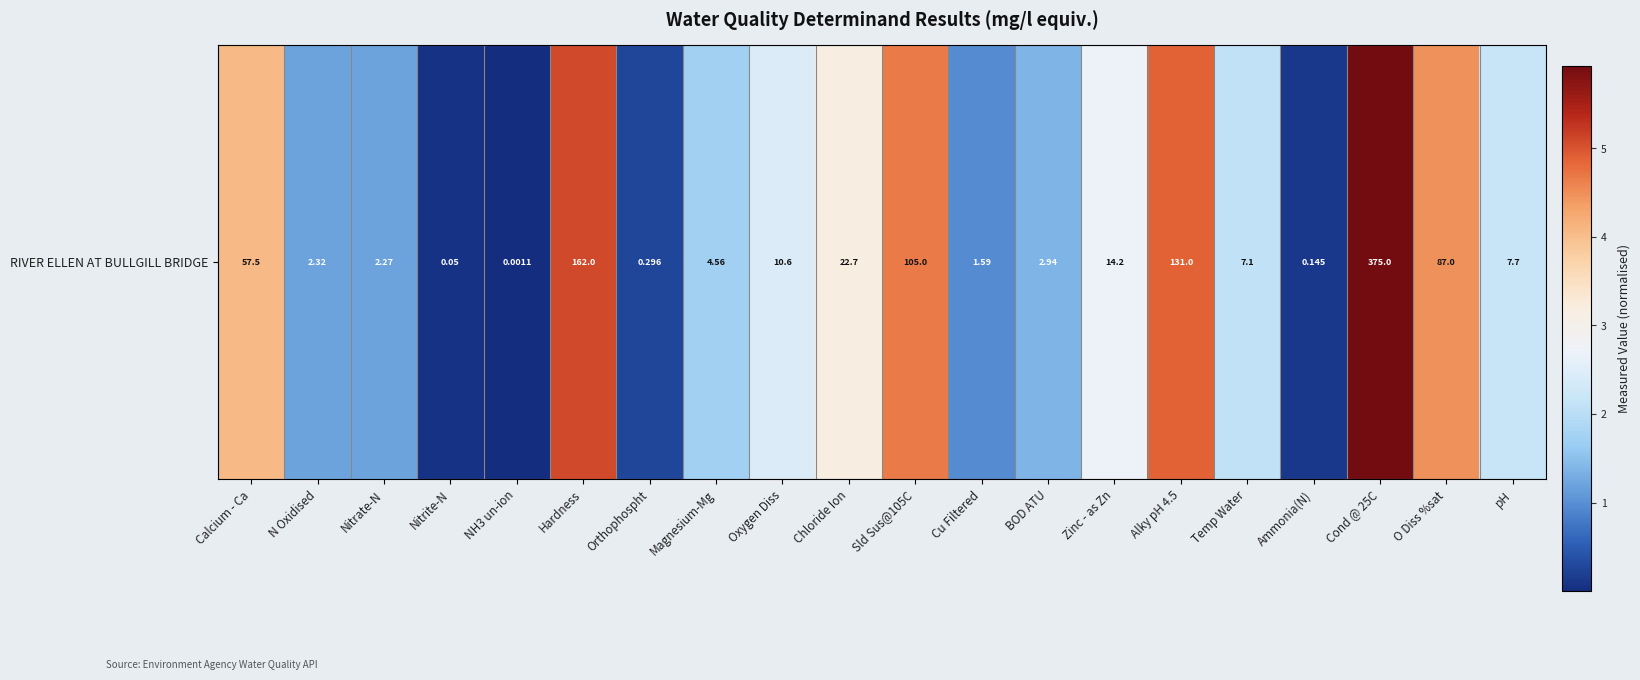

Reading left to right, what are all the values shown in this chart?

Calcium - Ca=4.1	N Oxidised=1.2	Nitrate-N=1.2	Nitrite-N=0.0	NH3 un-ion=0.0	Hardness=5.1	Orthophospht=0.3	Magnesium-Mg=1.7	Oxygen Diss=2.5	Chloride Ion=3.2	Sld Sus@105C=4.7	Cu Filtered=1.0	BOD ATU=1.4	Zinc - as Zn=2.7	Alky pH 4.5=4.9	Temp Water=2.1	Ammonia(N)=0.1	Cond @ 25C=5.9	O Diss %sat=4.5	pH=2.2